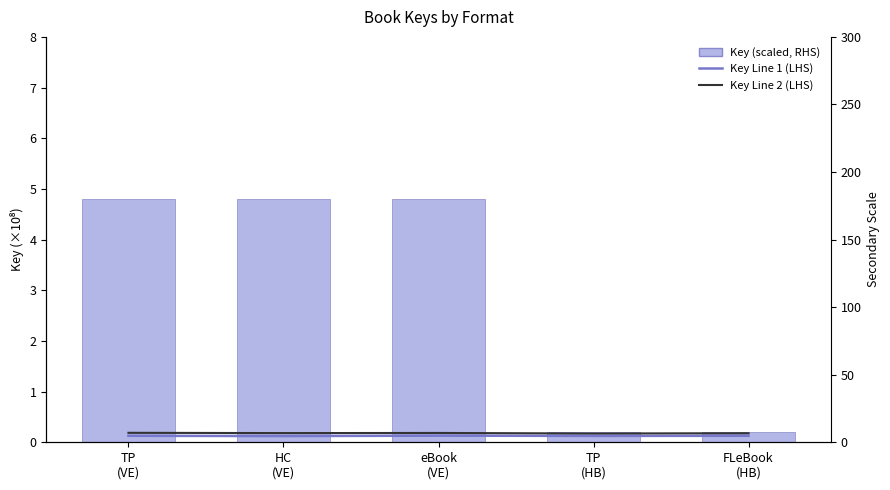

How many distinct data groups are displayed?

3